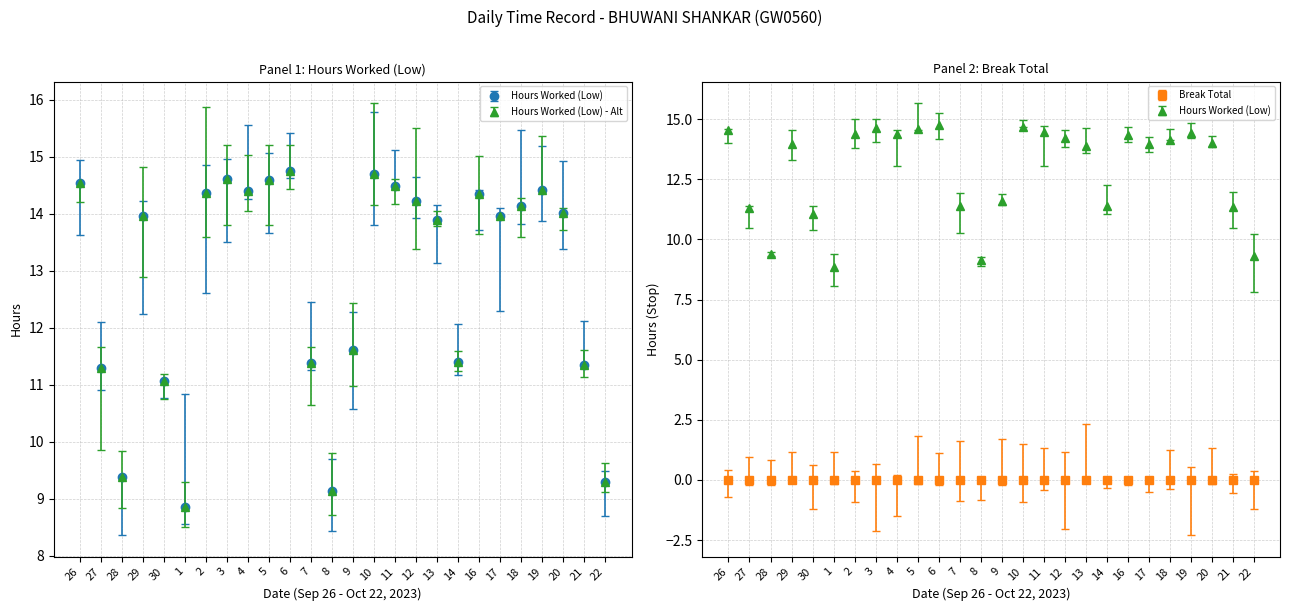

What is the greatest value displayed?

14.8